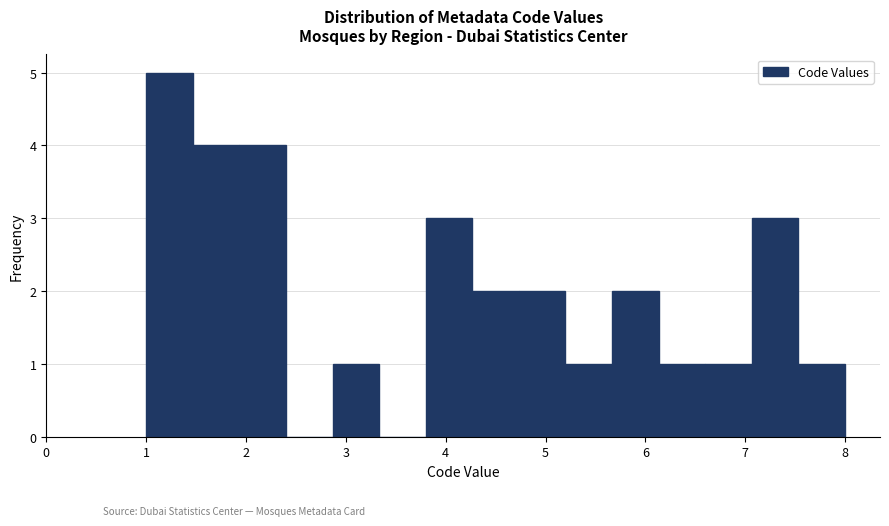

Reading left to right, transcribe this chart: for each bar, give the range it covers on the x-axis and its height. Neither the bar edges nor the heights are printed on the chart, so give them approximately, as read against the axes.

1.0 to 1.5: 5
1.5 to 1.9: 4
1.9 to 2.4: 4
2.4 to 2.9: 0
2.9 to 3.3: 1
3.3 to 3.8: 0
3.8 to 4.3: 3
4.3 to 4.7: 2
4.7 to 5.2: 2
5.2 to 5.7: 1
5.7 to 6.1: 2
6.1 to 6.6: 1
6.6 to 7.1: 1
7.1 to 7.5: 3
7.5 to 8.0: 1